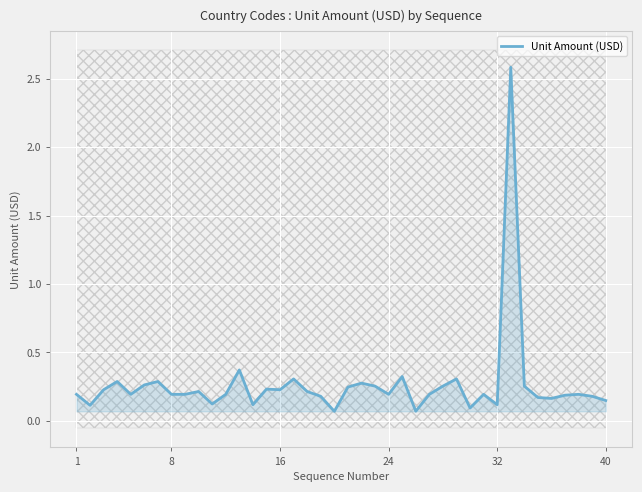

How many lines are shown in the chart?

1